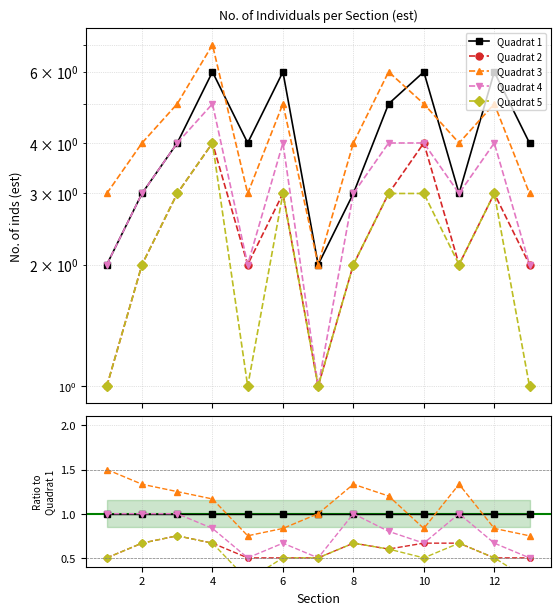

At how many categories does at least one series exceed 0?

13